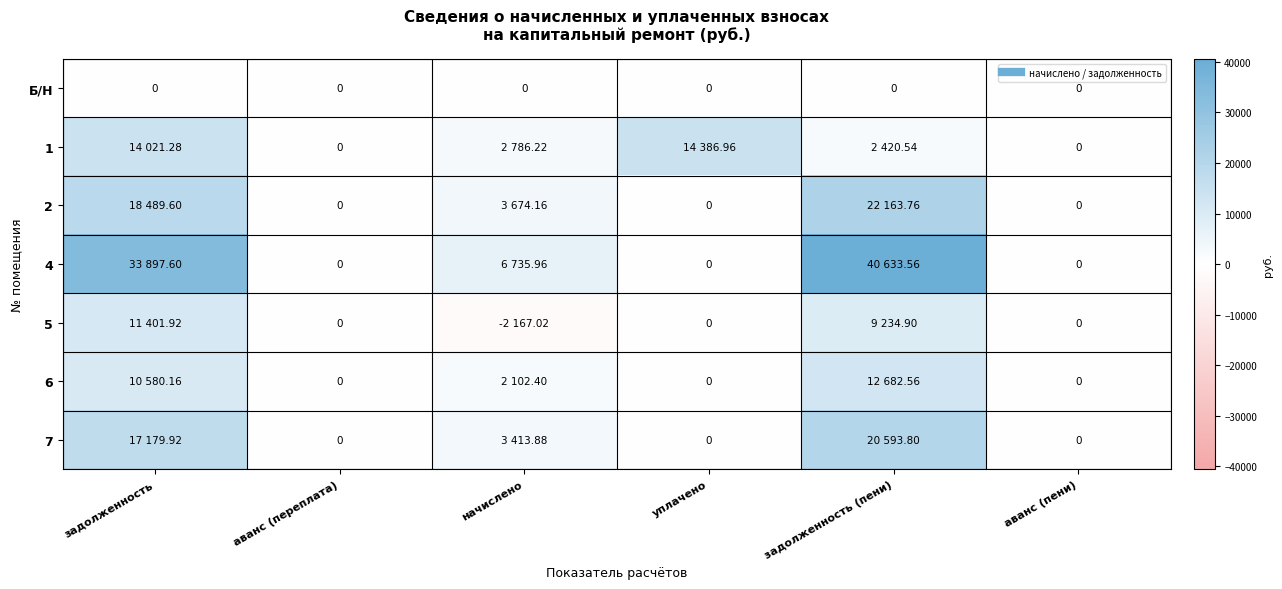

Where is 1 nearest to the value 7193?

начислено